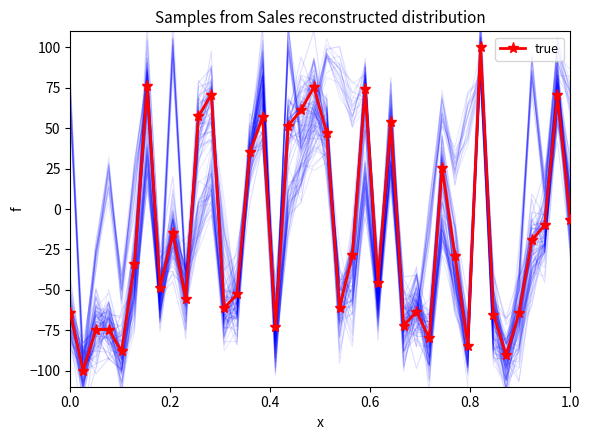

Reading left to right, transcribe all the data shown in this chart.

-64.4	-100.0	-74.6	-74.6	-88.2	-34.3	76.0	-48.7	-14.9	-55.5	57.5	70.8	-61.3	-52.9	35.1	56.8	-73.1	51.4	61.5	75.4	47.3	-61.2	-28.7	74.2	-45.5	53.8	-72.2	-63.5	-79.9	25.5	-28.9	-84.6	100.0	-65.3	-90.5	-64.4	-19.3	-9.9	70.9	-6.9